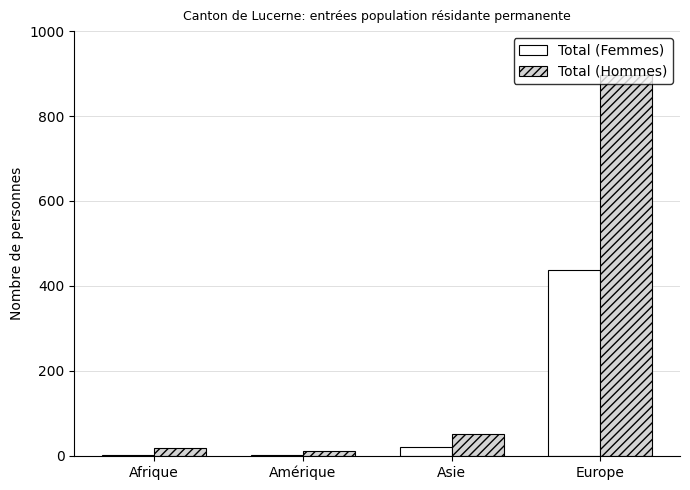

At Afrique, list the series in order from largest to smallest.

Total (Hommes), Total (Femmes)